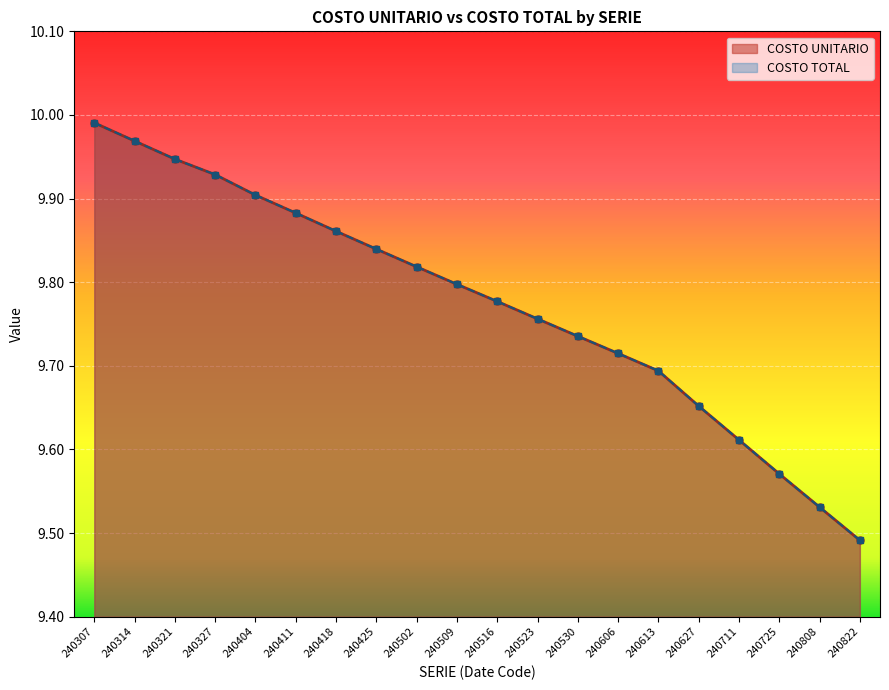

What is the minimum value for COSTO UNITARIO?

9.5